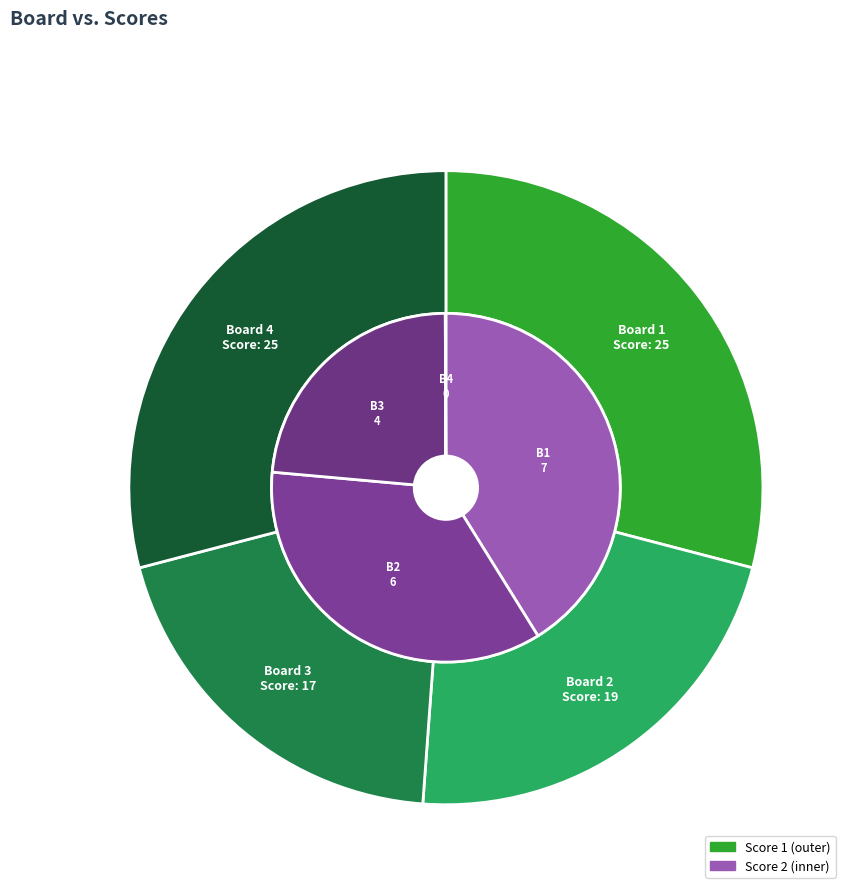

True or false: 3 accounts for 24% of the total.

True